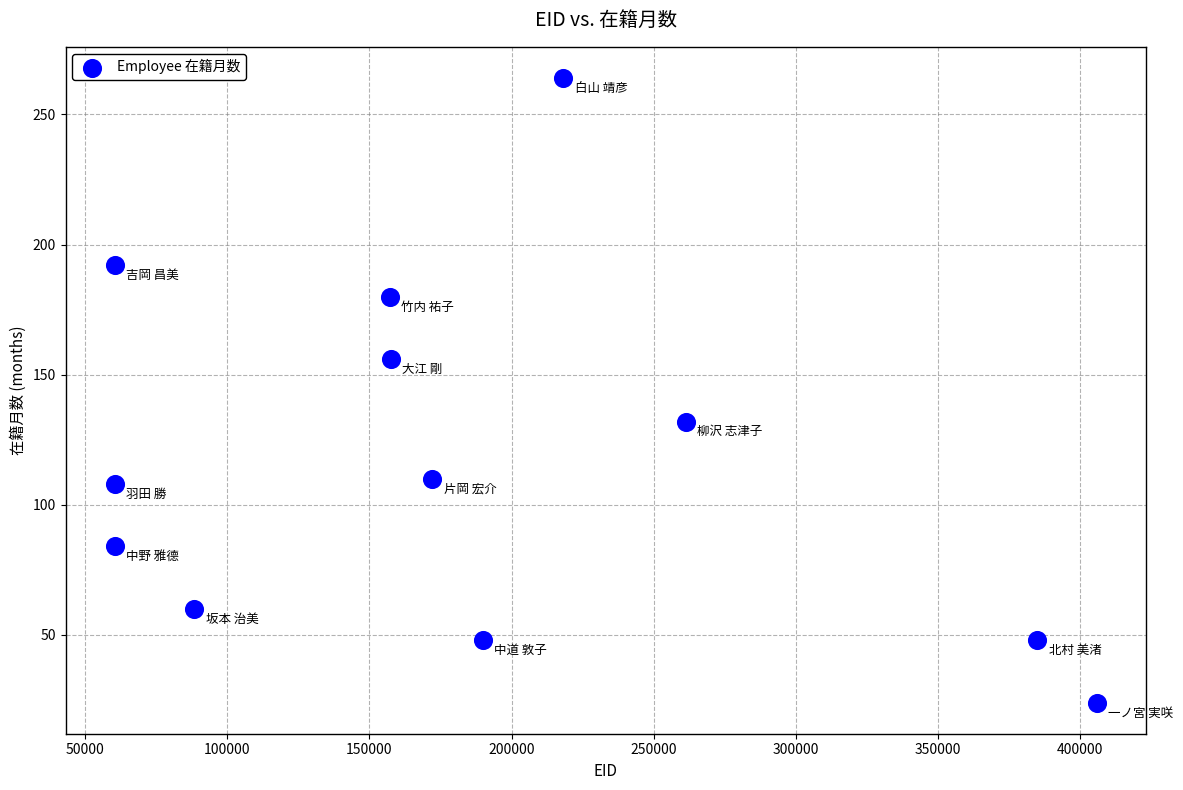

What is the average Y value?

117